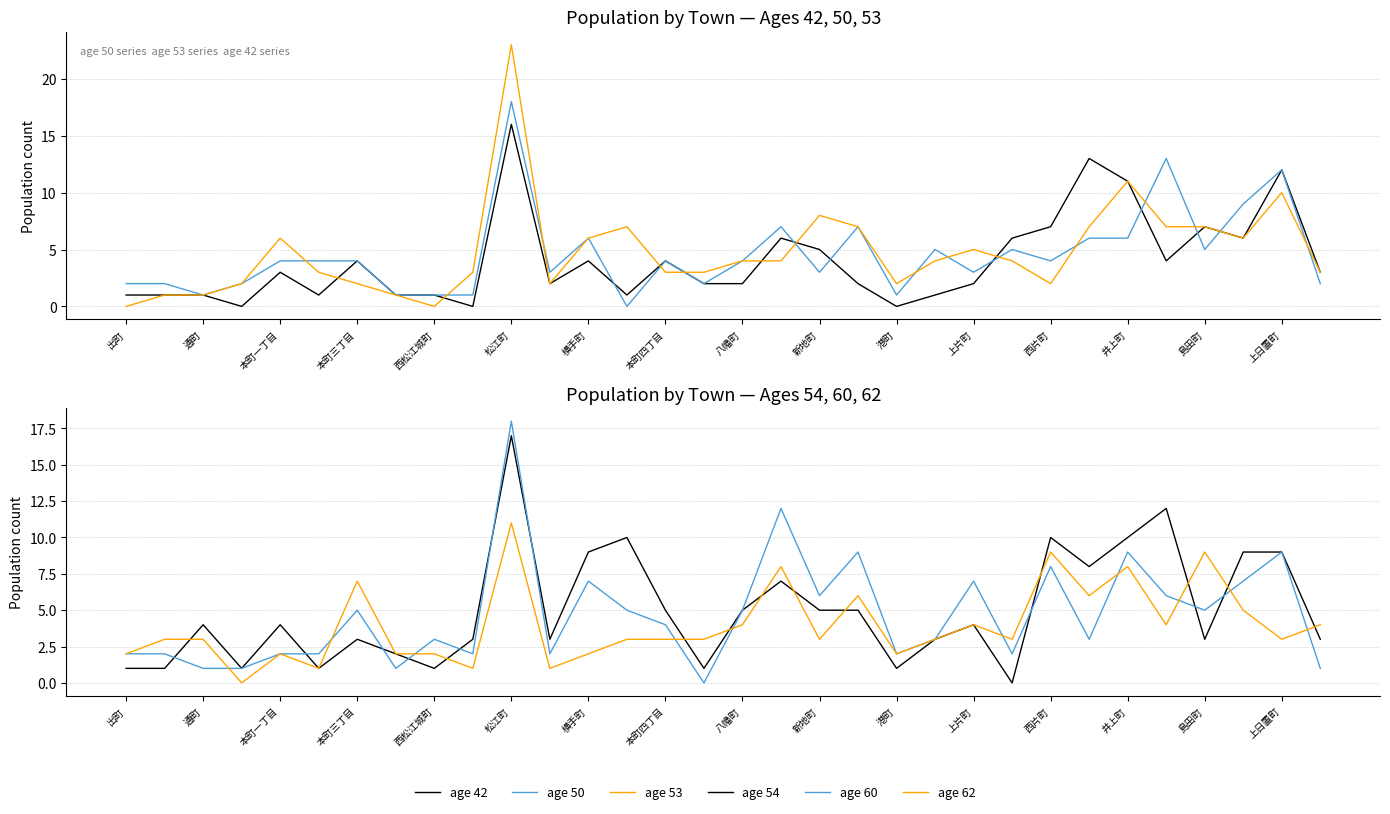

How many values in the age 50 series exceed 4?

12